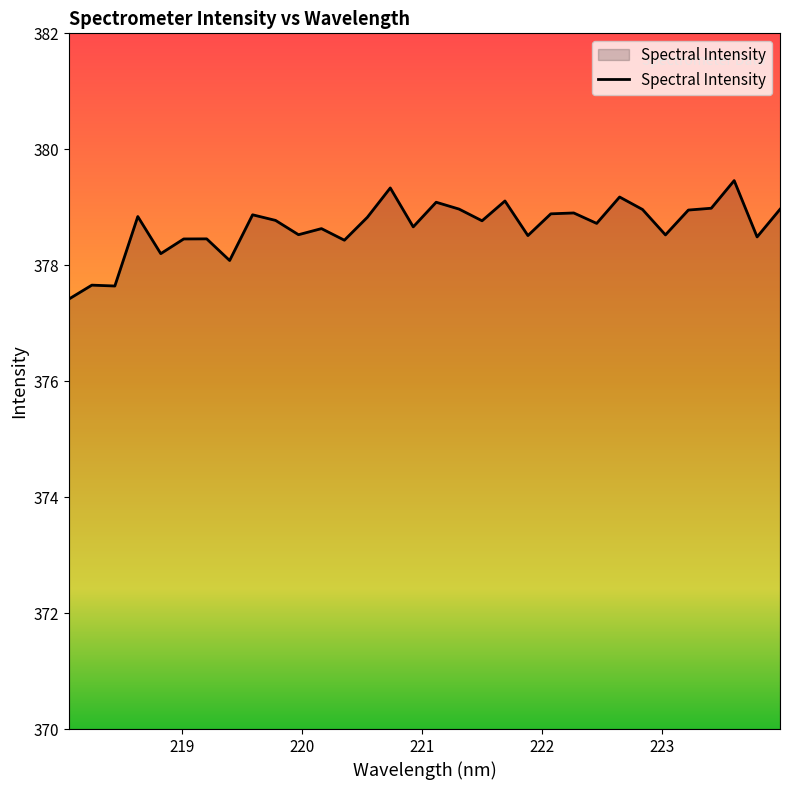

What is the maximum value shown in the chart?

379.5